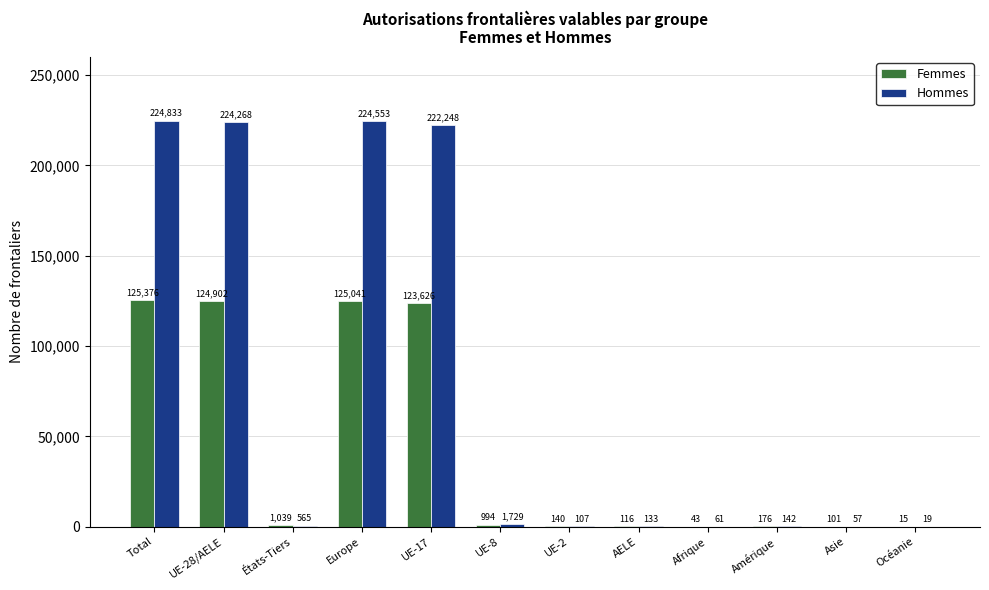

True or false: Femmes has a value of 56358 at Europe.

False